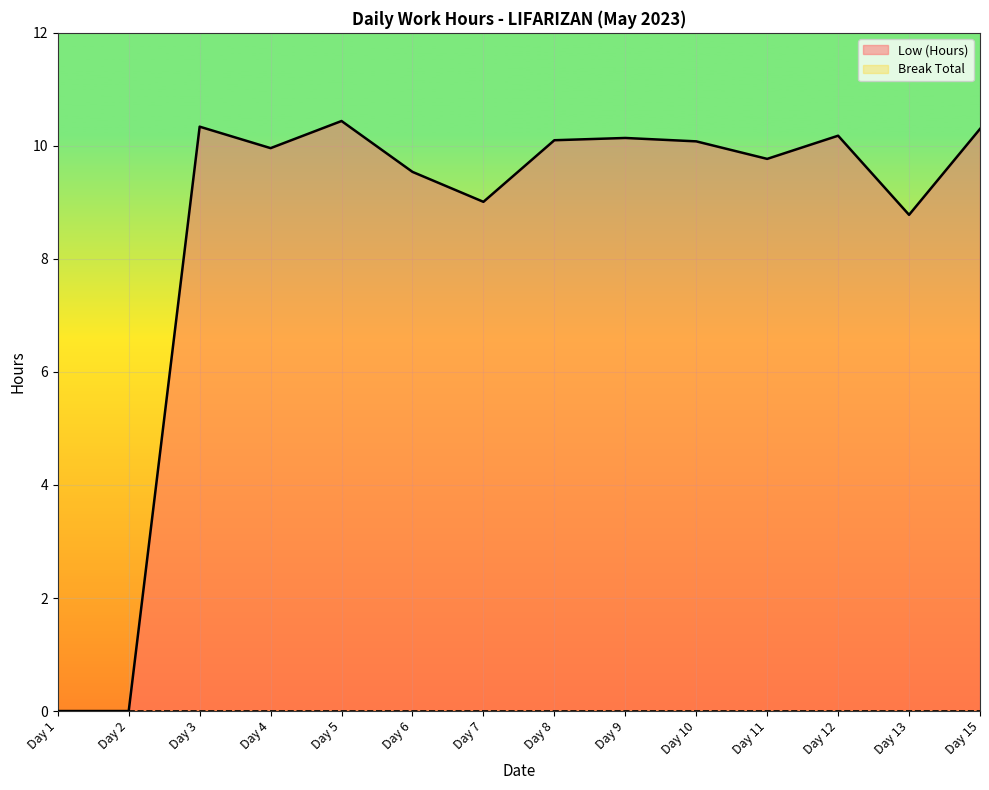

What is the maximum value shown in the chart?

10.4